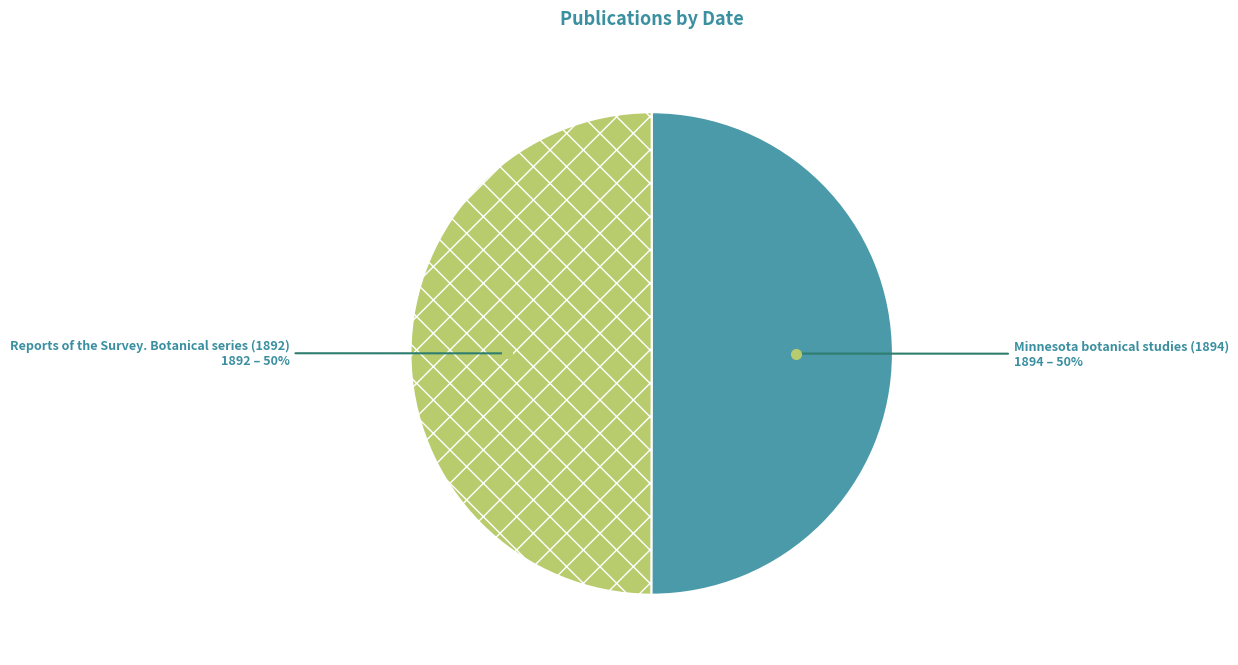

Is it true that Minnesota botanical studies (1894) is 50% of the pie?

True